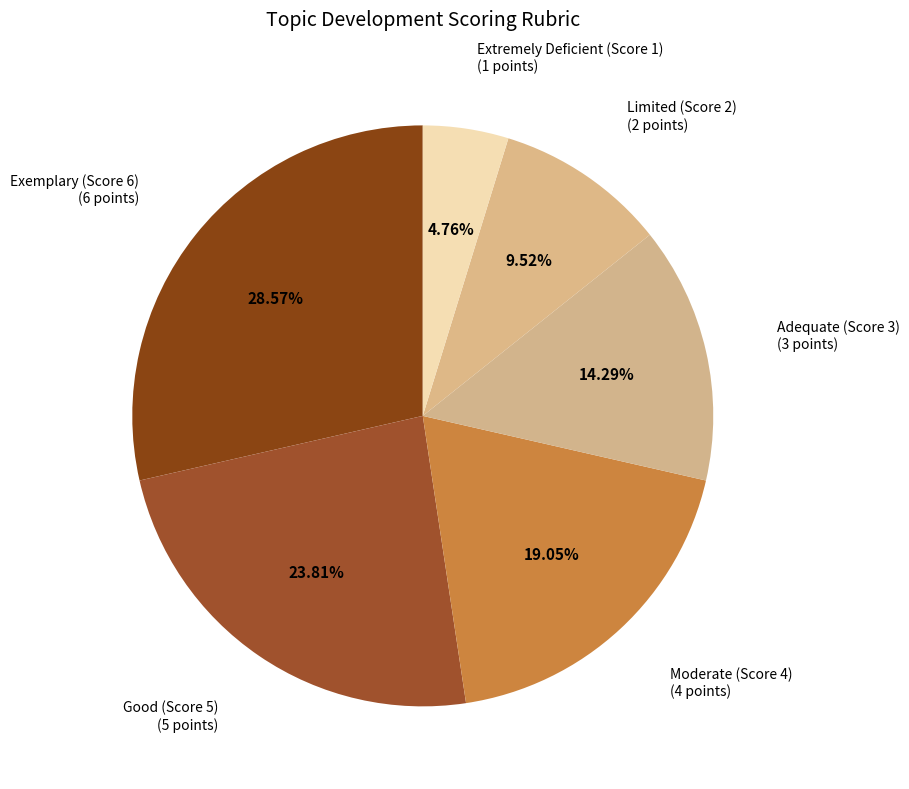

Between Good (Score 5) and Exemplary (Score 6), which is larger?

Exemplary (Score 6)